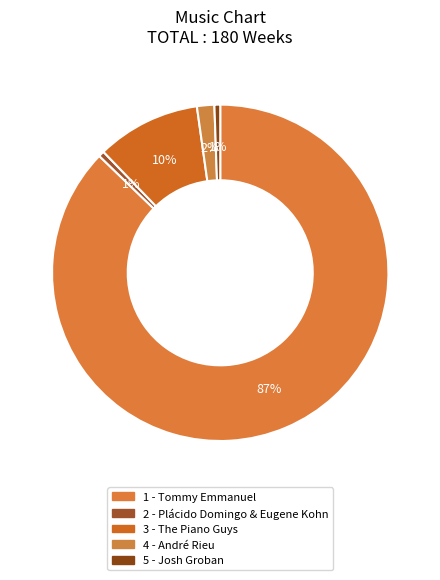

Which category accounts for the majority?

1 - Tommy Emmanuel